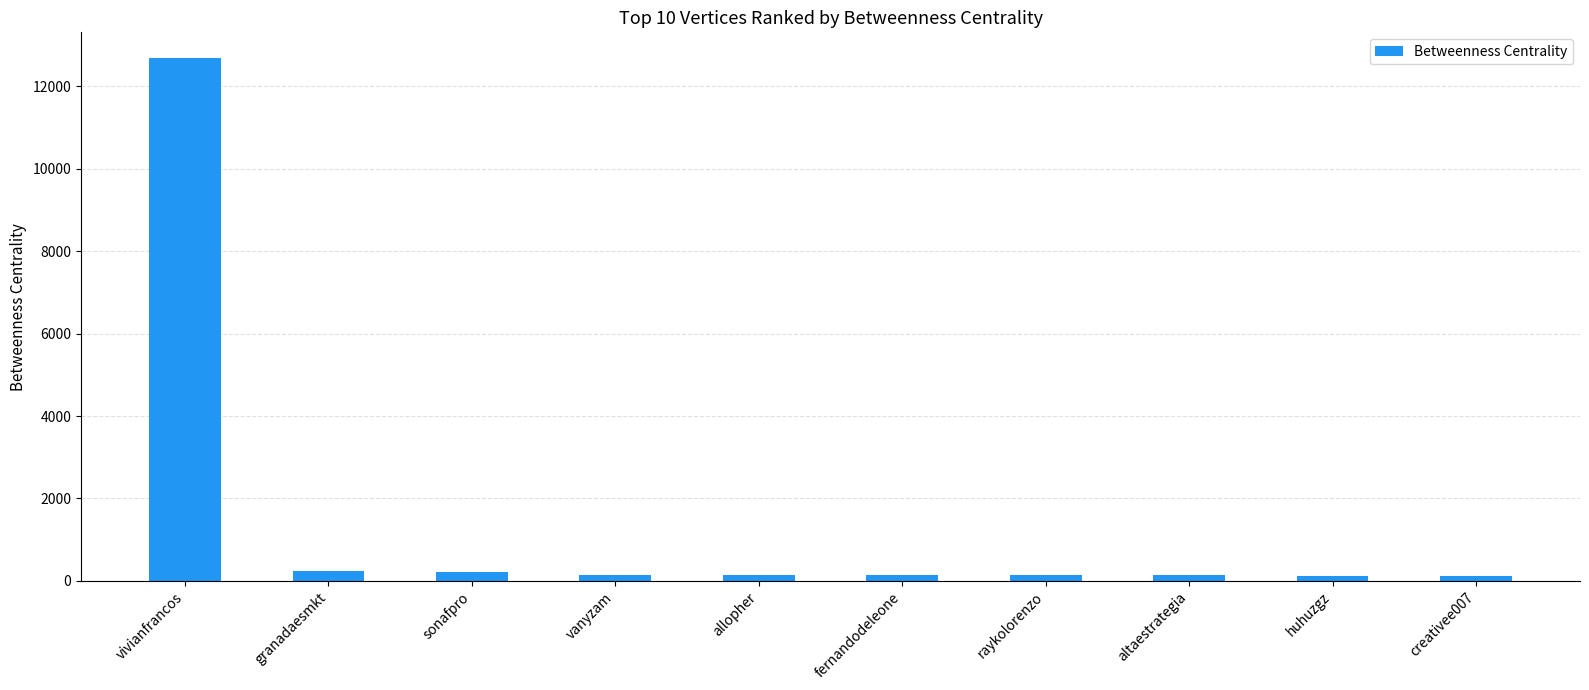

What is the greatest value displayed?

12674.9